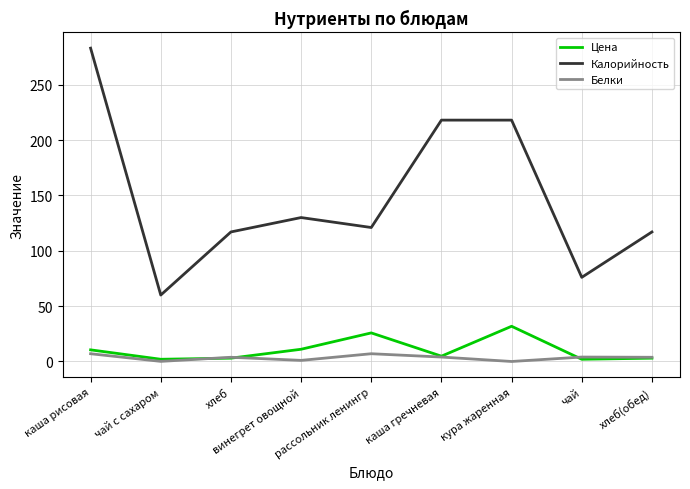

True or false: Цена and Калорийность intersect in this chart.

False